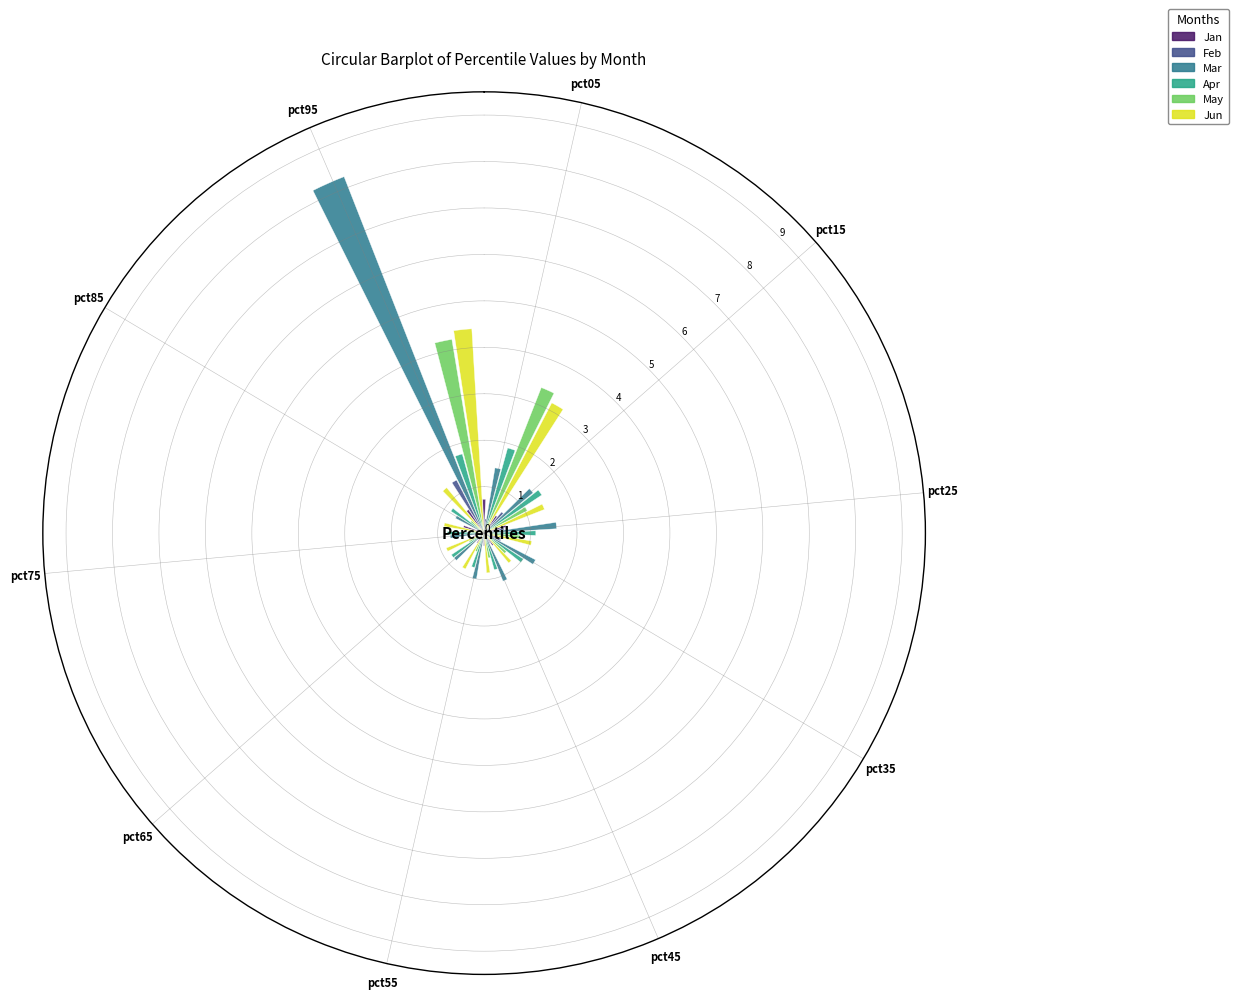

Rank the categories by Jan value from highest to lowest.

pct05, pct95, pct25, pct85, pct15, pct35, pct45, pct55, pct65, pct75